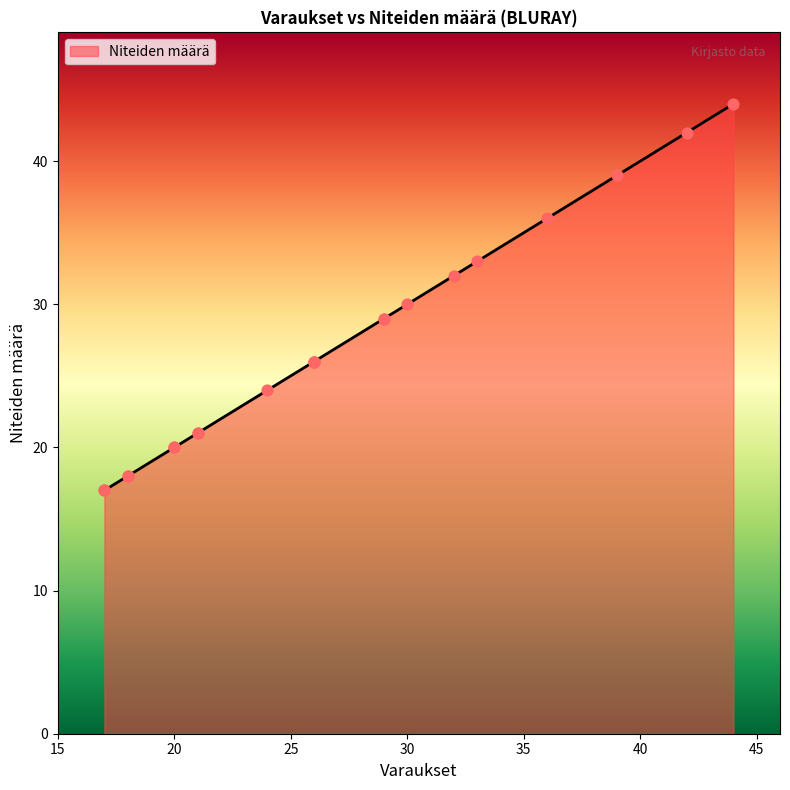

Between 30 and 26, which is larger?

30